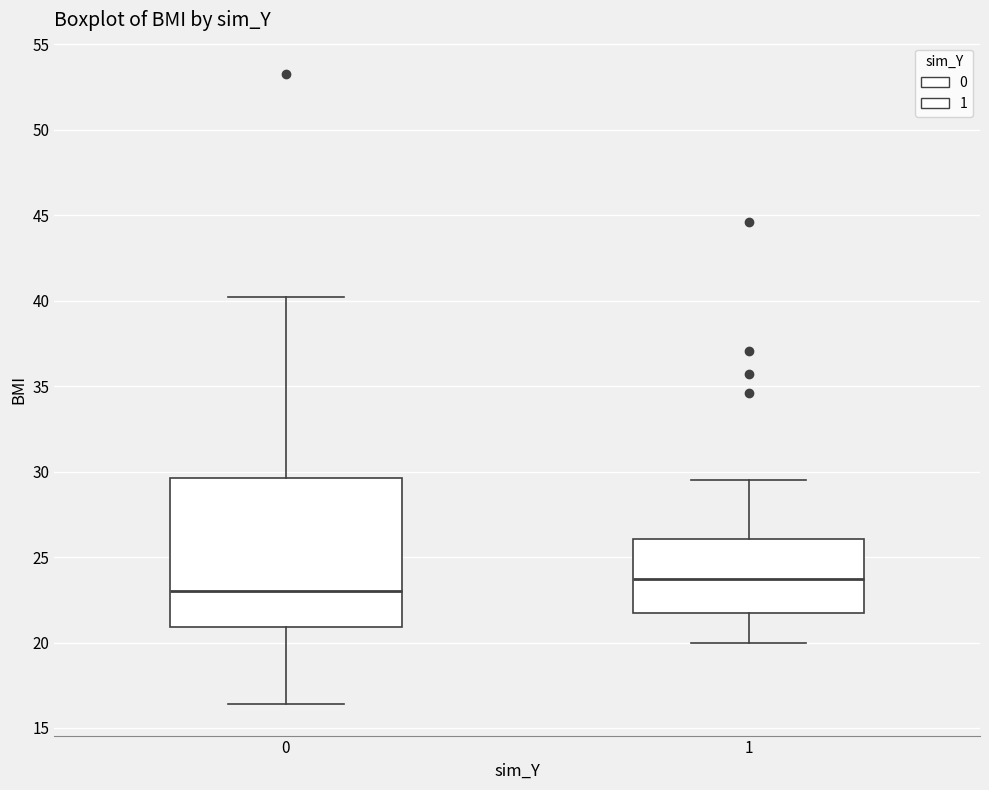

Reading left to right, read every box against the y-axis: the position of its median line, the range the box covers, and the ends of its whiskers. The values are not printed on the chart, so give them approximately, as read against the axis.

0: median 23.0, box 21.0 to 29.5, whiskers 16.5 to 40.0
1: median 23.5, box 21.5 to 26.0, whiskers 20.0 to 29.5